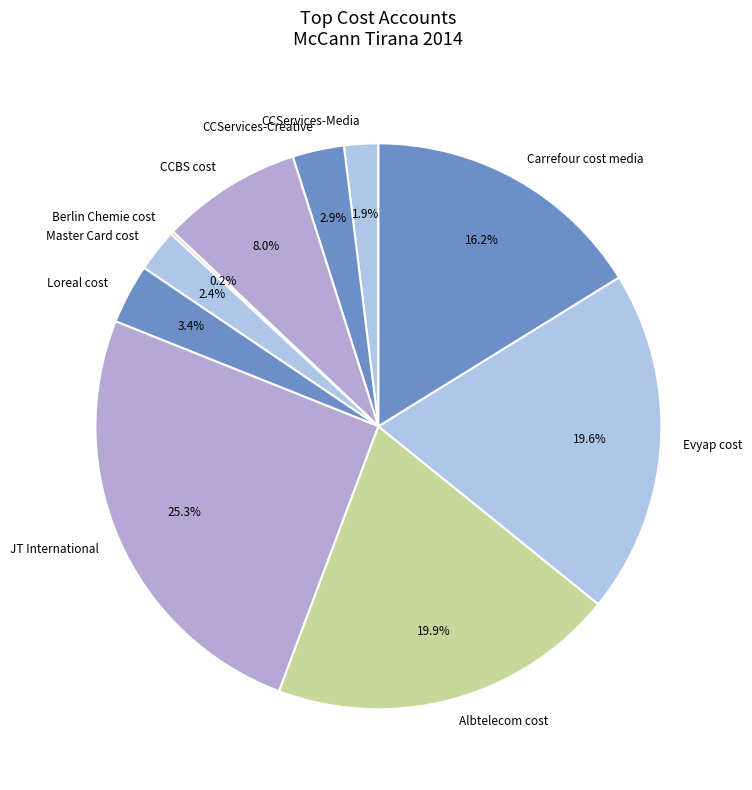

What percentage is the JT International slice, to the nearest percent?

25%